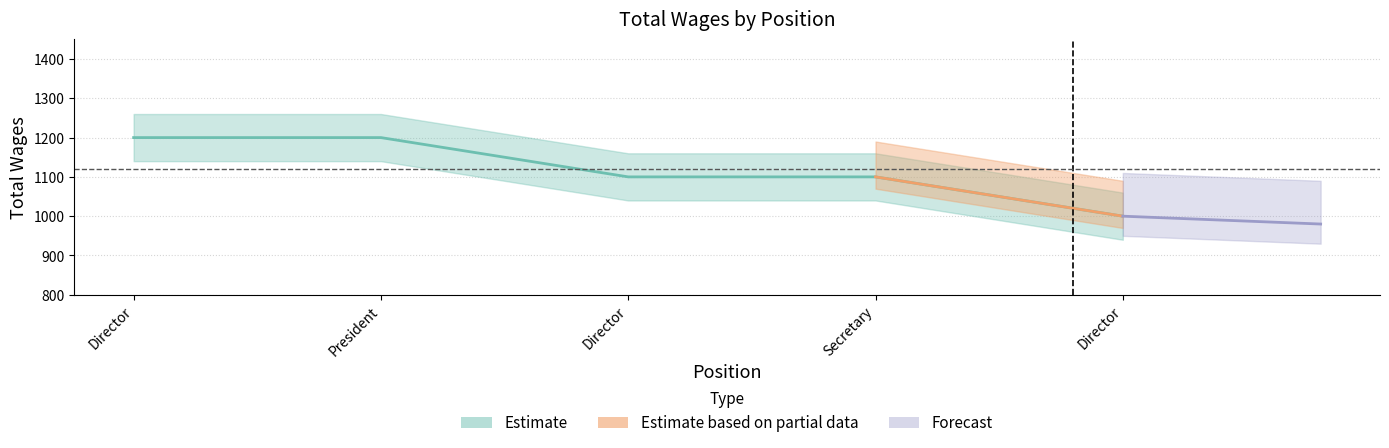

Which has a higher value, Director or President?

President